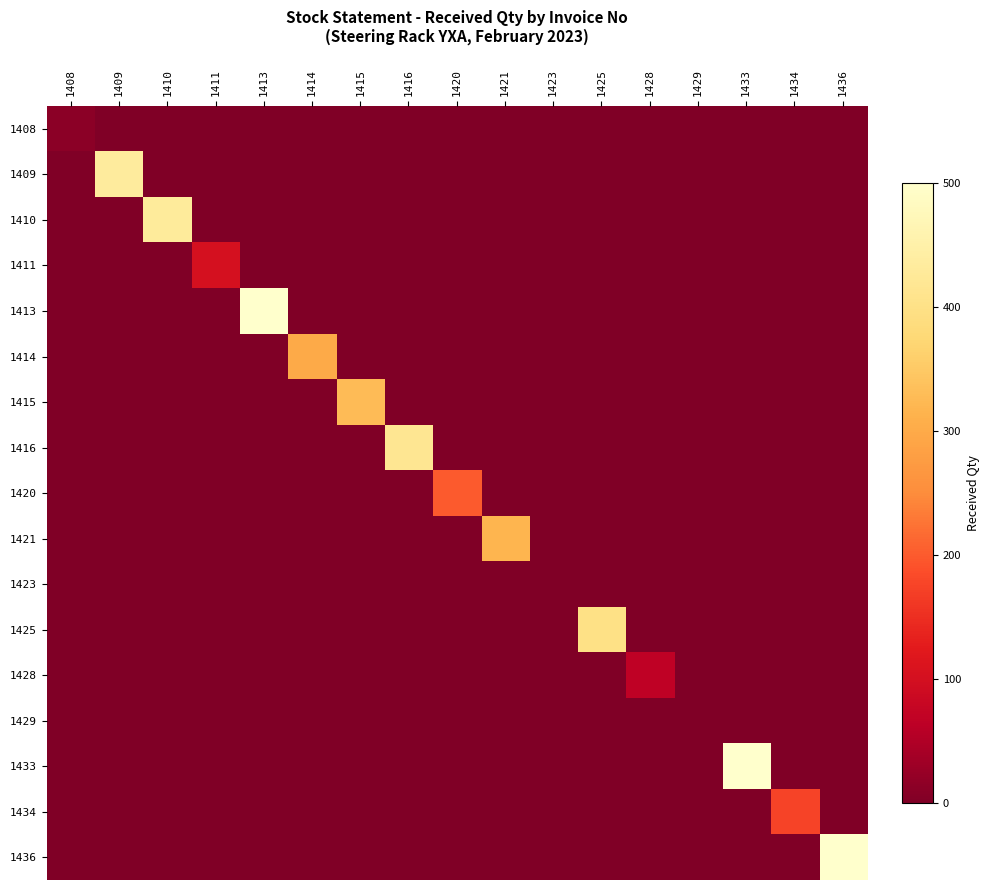

Which series has the largest total across all categories?

1413